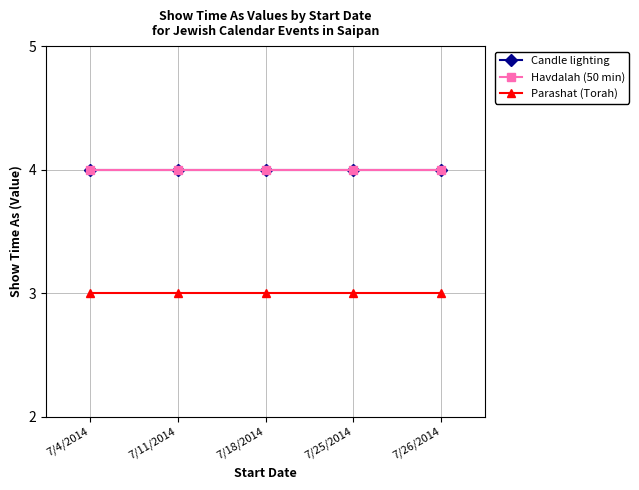

True or false: Havdalah (50 min) and Candle lighting cross at least once.

False